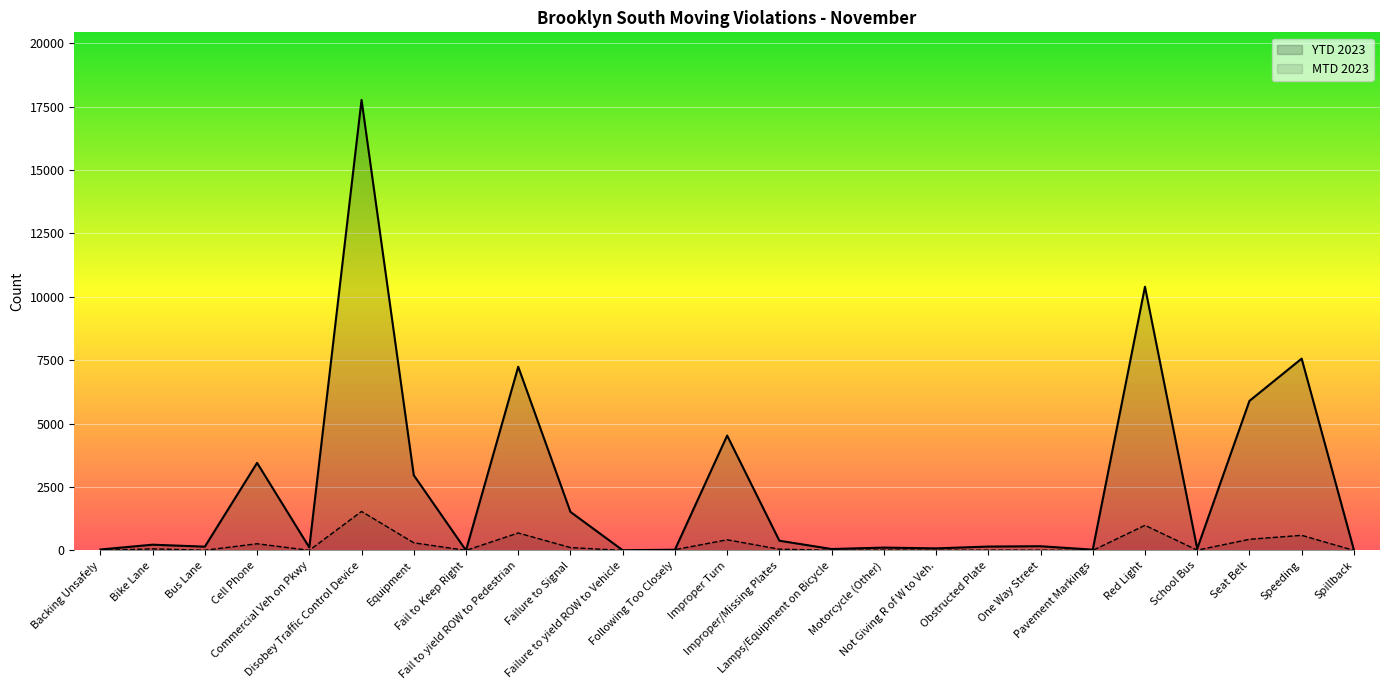

True or false: YTD 2023 has a value of 33 at School Bus.

False